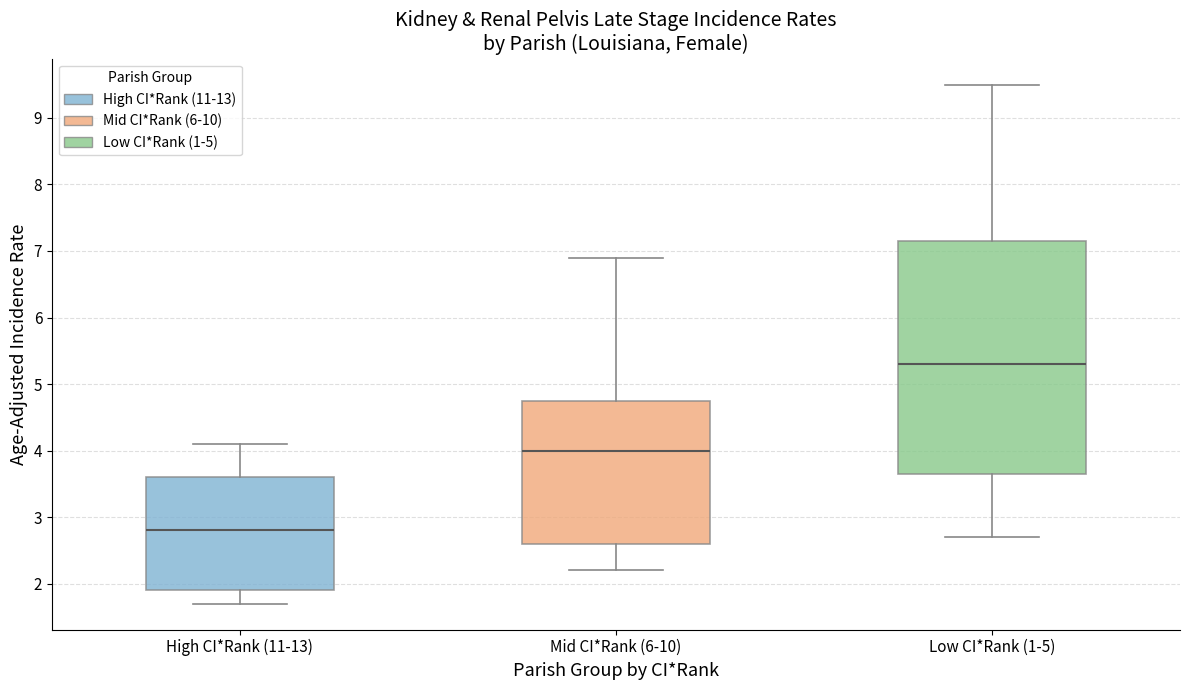

Which box's median line is the highest?

Low CI*Rank (1-5)